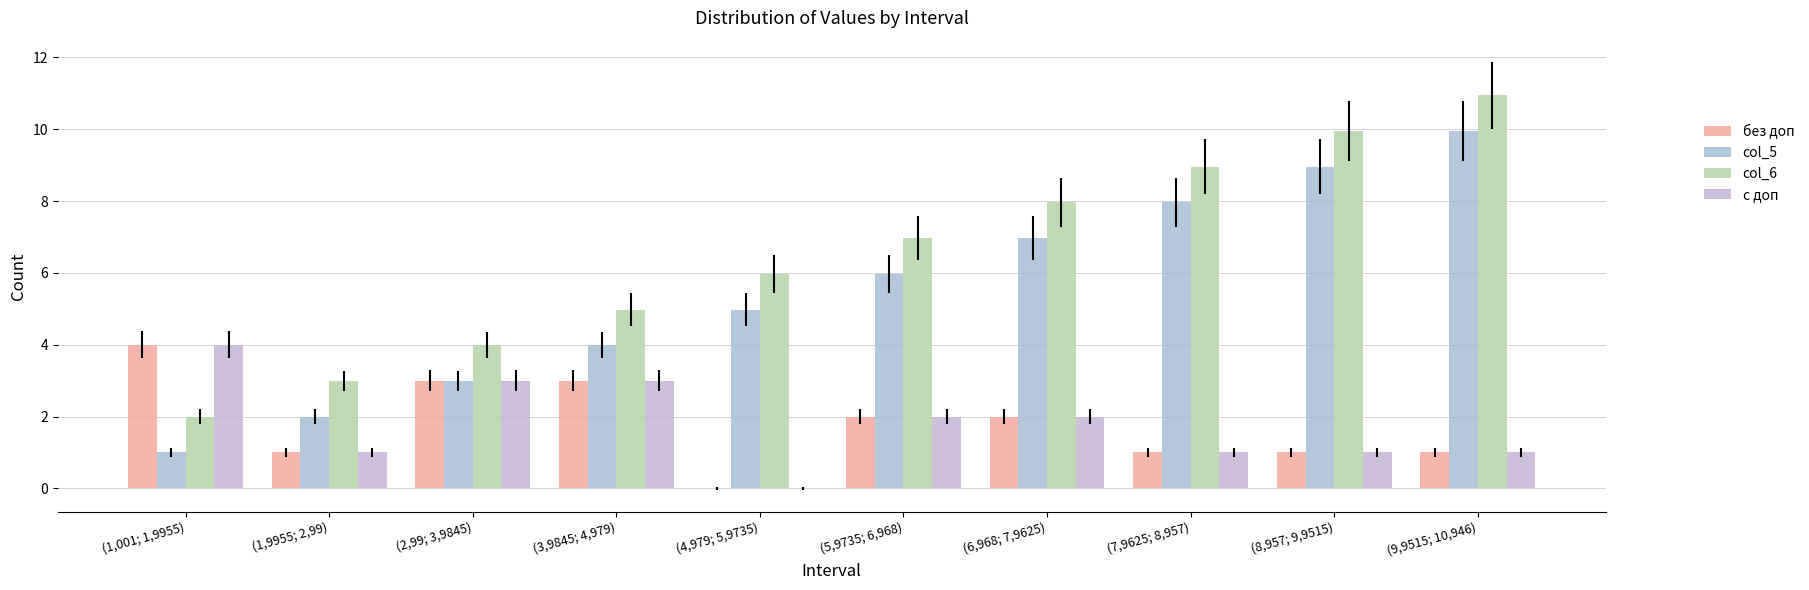

Does the chart contain stacked bars?

No